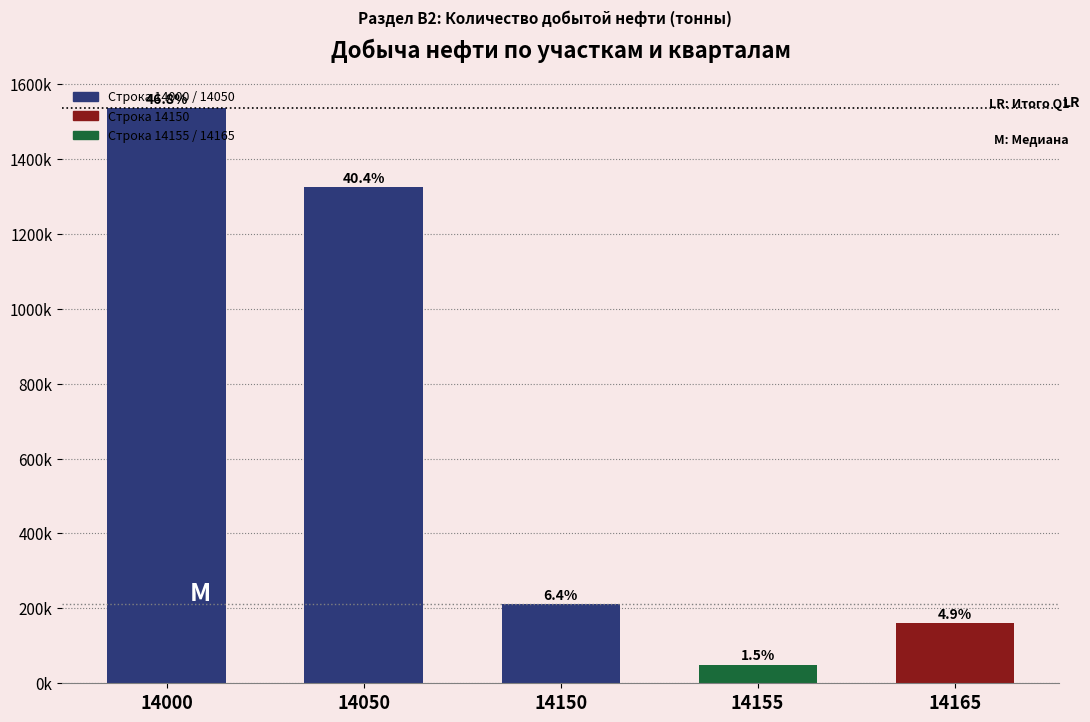

Does the chart contain any negative values?

No